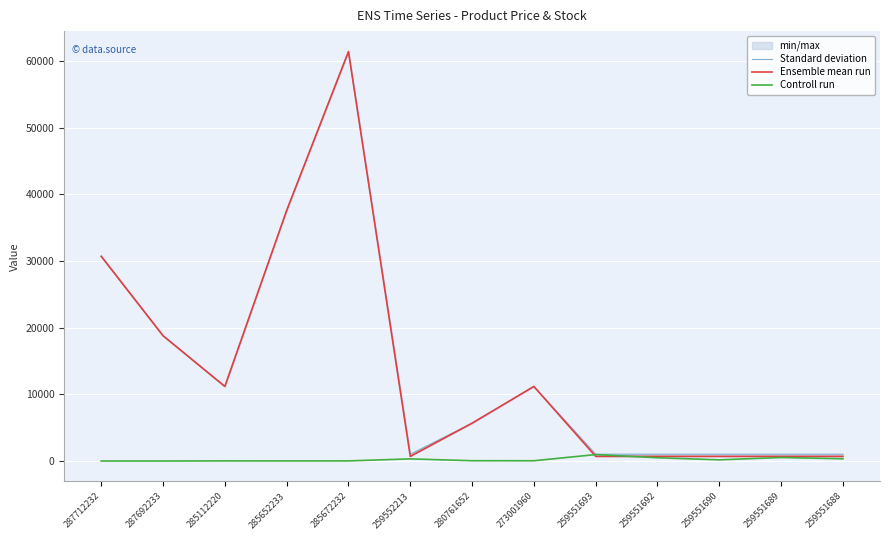

List the labels in order of Controll run value, largest first.

259551693, 259551689, 259551692, 259551688, 259552213, 259551690, 280761652, 273001960, 285112220, 285672232, 285652233, 287712232, 287692233